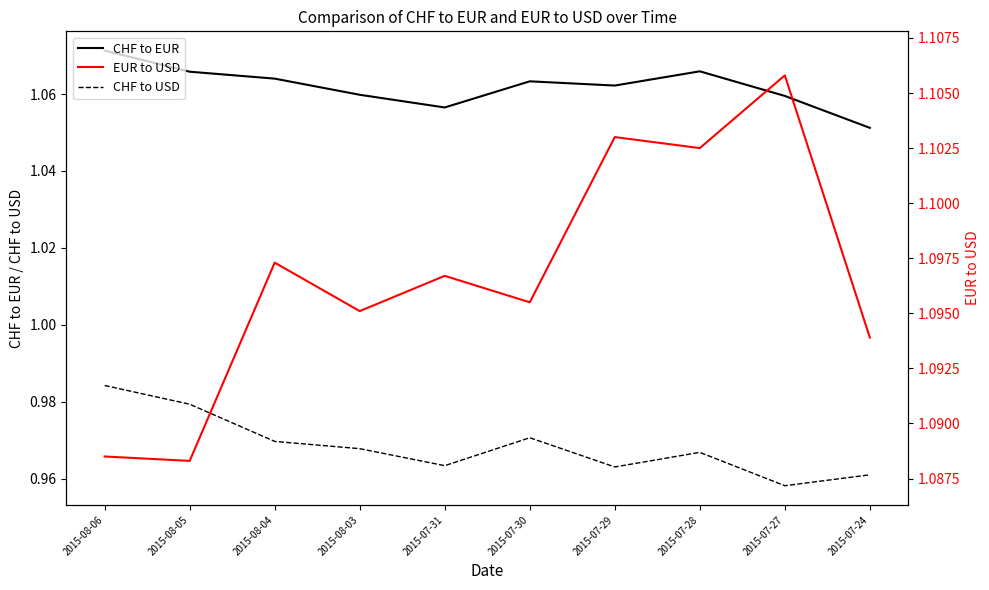

Is this an area chart (filled region under the line)?

No